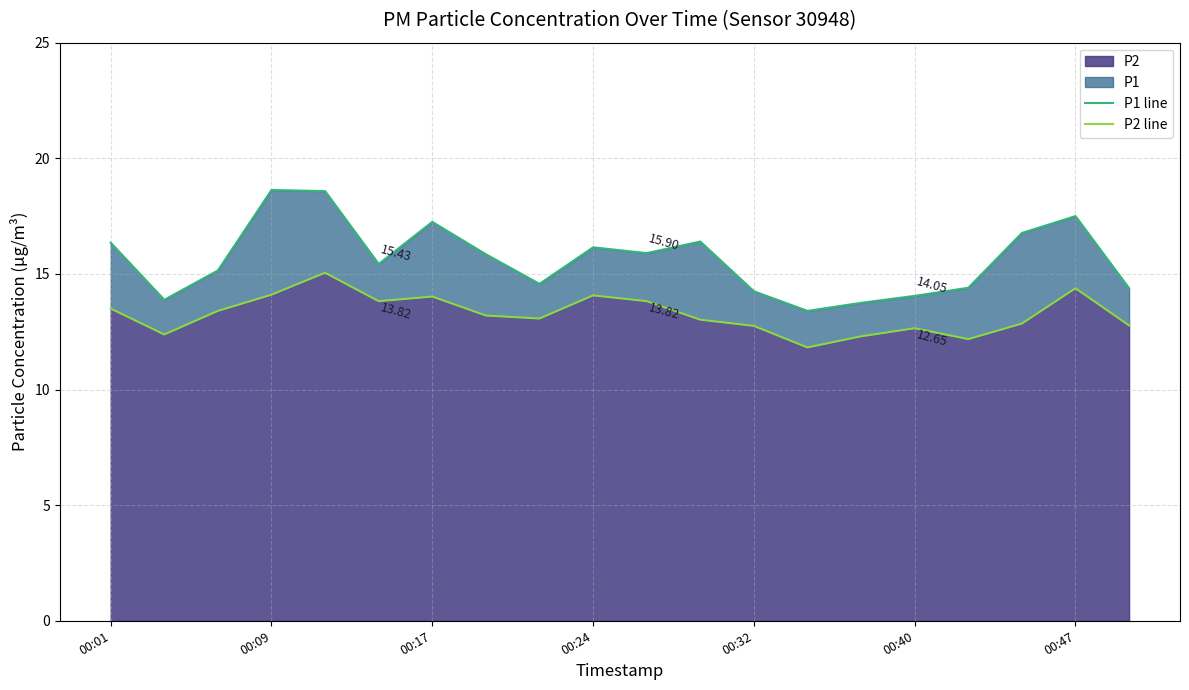

What is the value of the P1 line point at the 11th from the left?

15.9